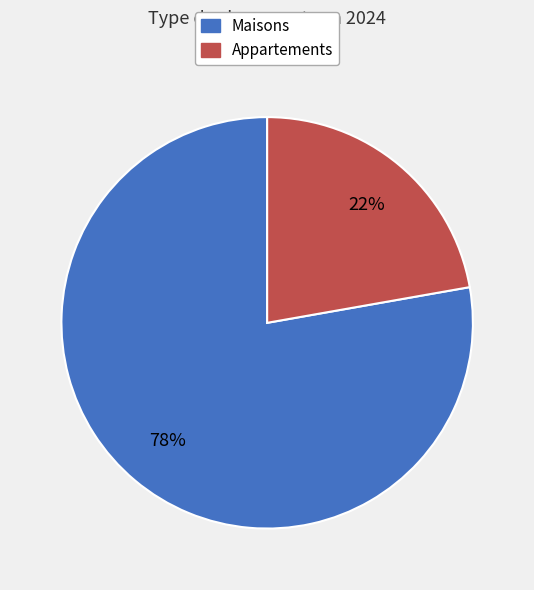

Is there any slice that represents more than half of the pie?

Yes